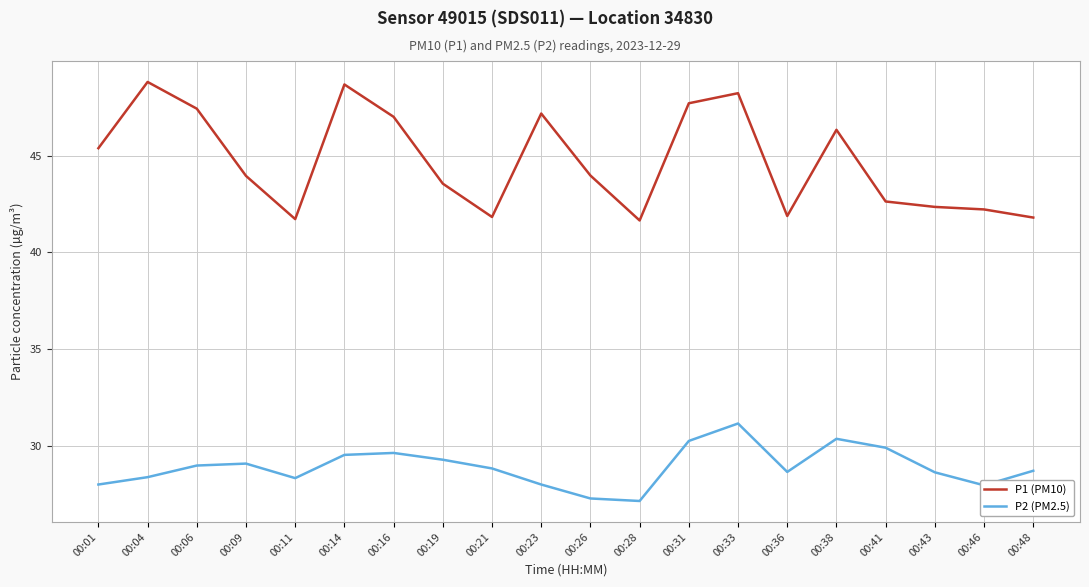

What is the difference between the maximum and second lowest values in the P1 (PM10) series?

7.1